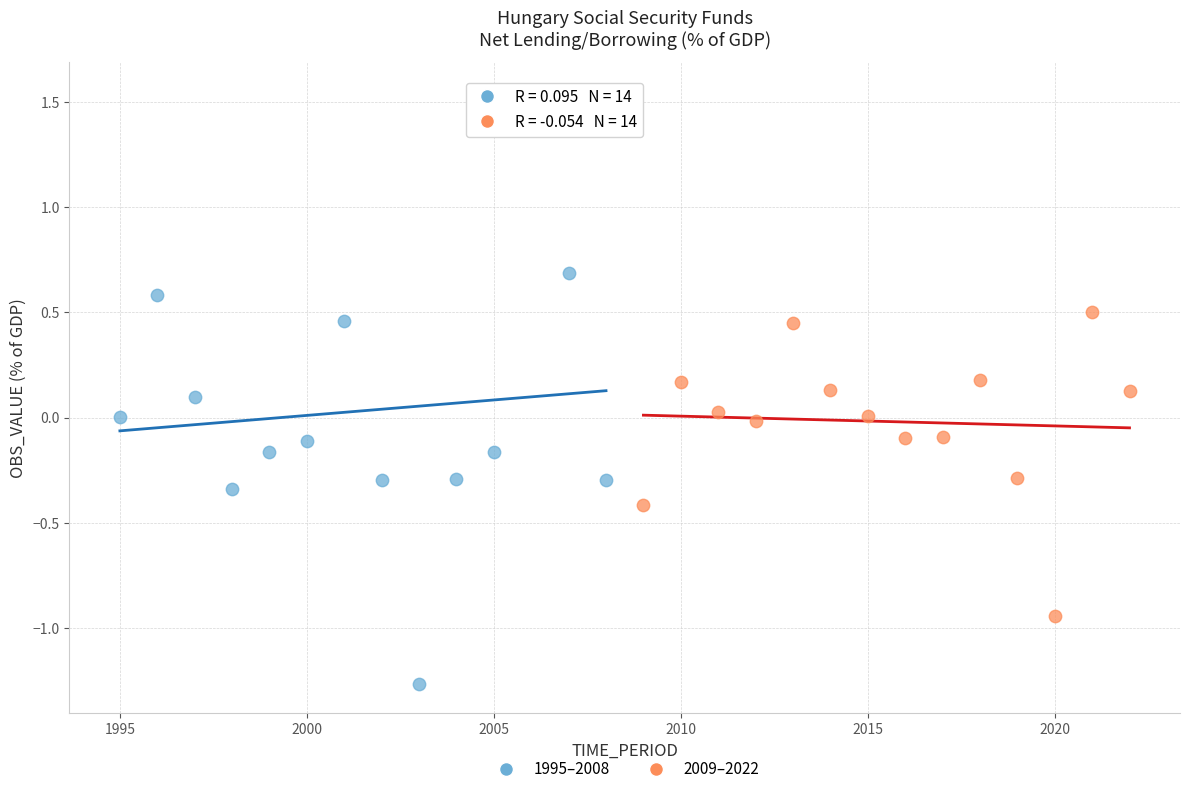

Which series reaches the minimum Y coordinate?

1995–2008